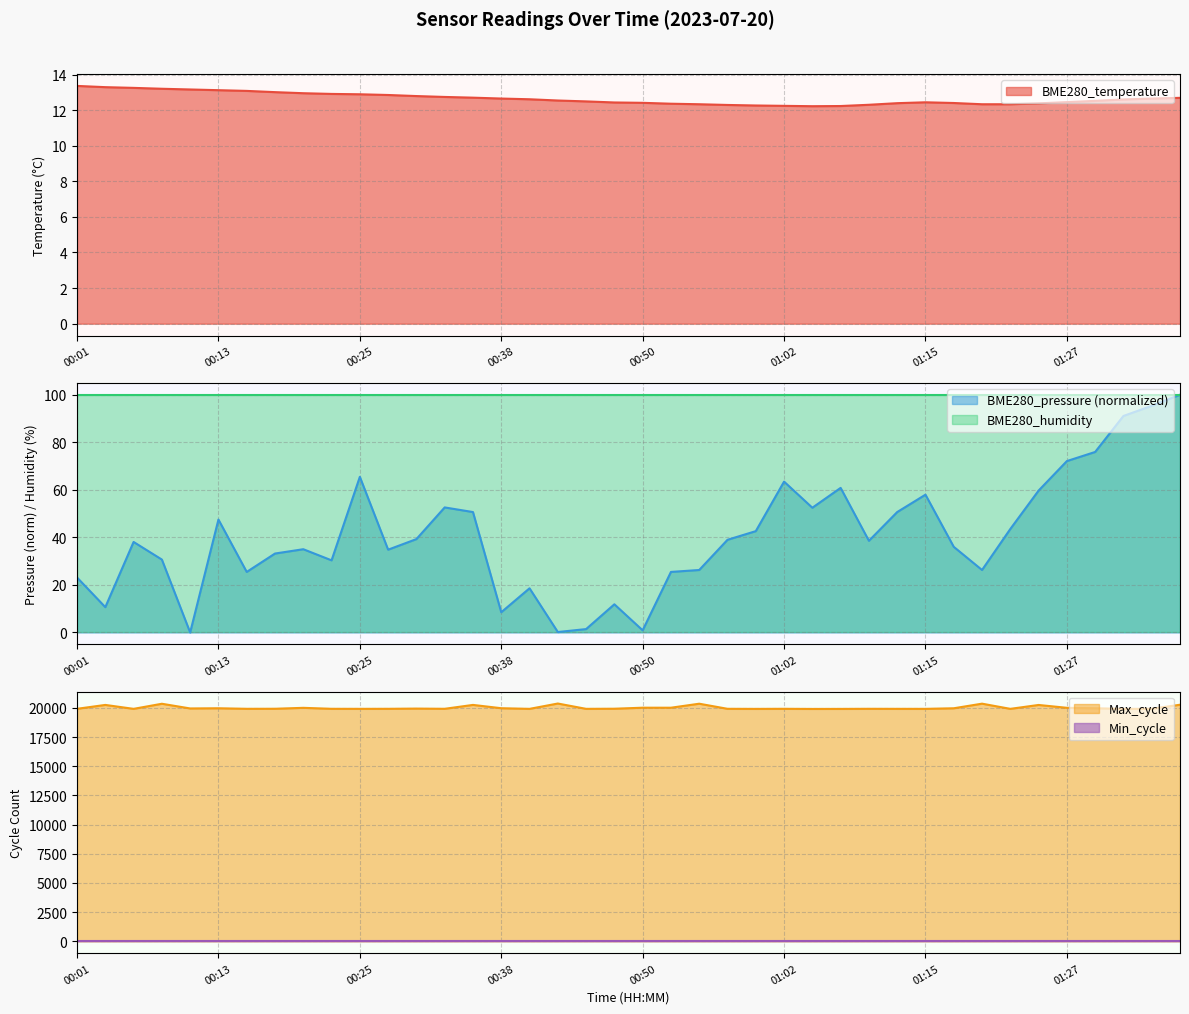

The value of Max_cycle at 01:30 is 19968.0. True or false?

True